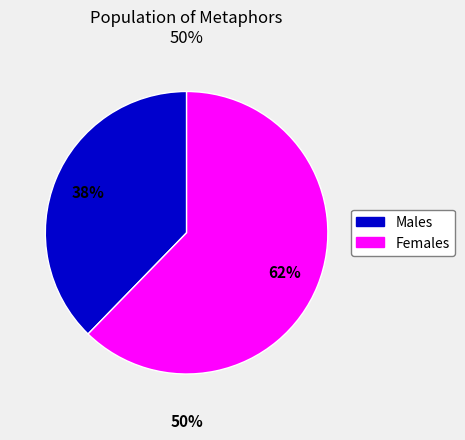

To the nearest percent, what is the average slice percentage?

50%